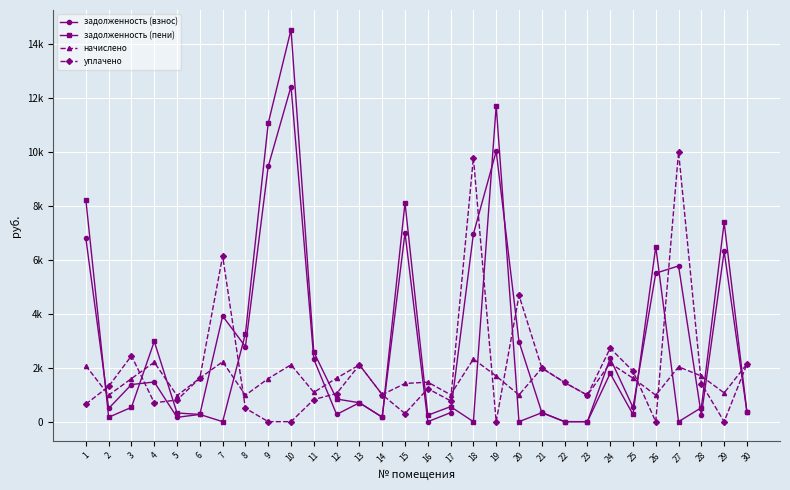

What is the value of the уплачено point at the 18th from the left?

9791.7